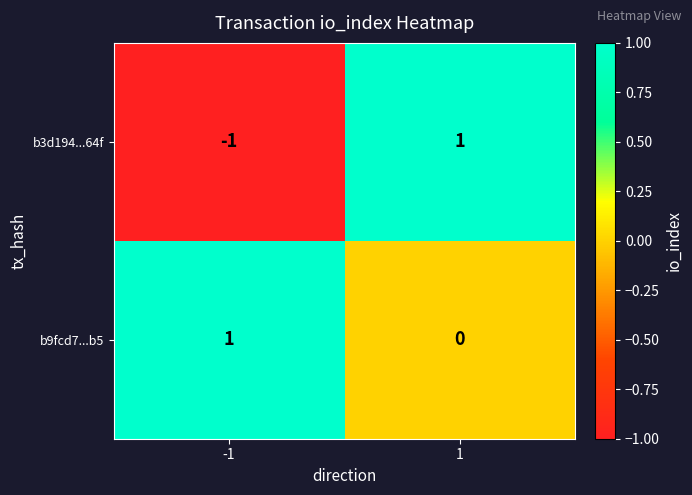

What is the maximum value shown in the chart?

1